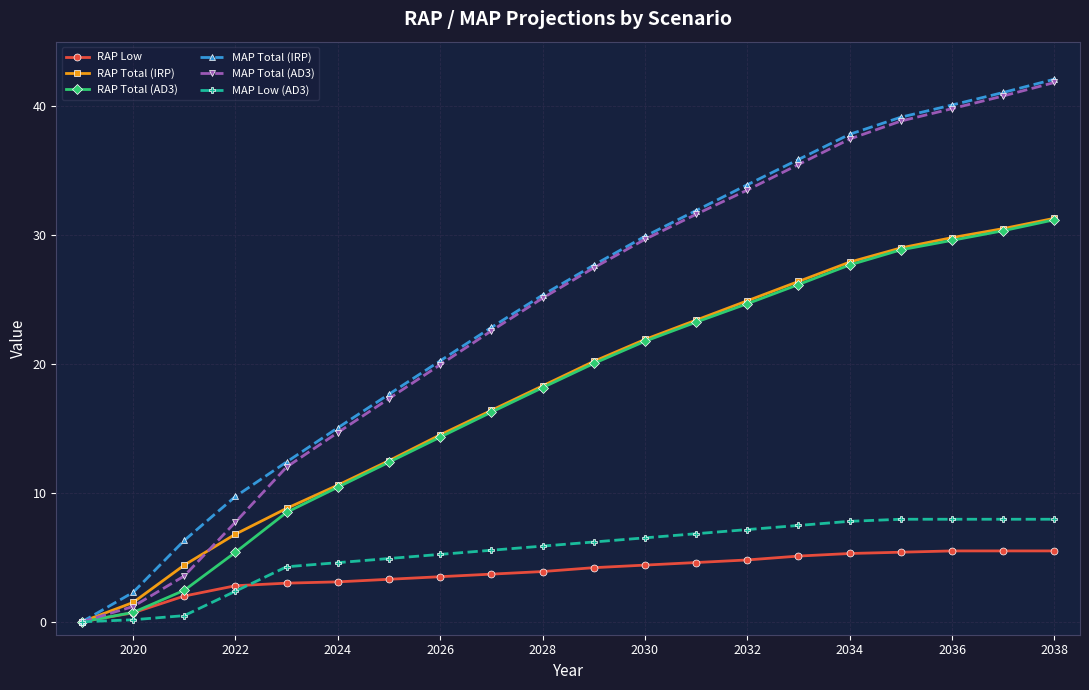

What are all the series names shown in the legend?

RAP Low, RAP Total (IRP), RAP Total (AD3), MAP Total (IRP), MAP Total (AD3), MAP Low (AD3)